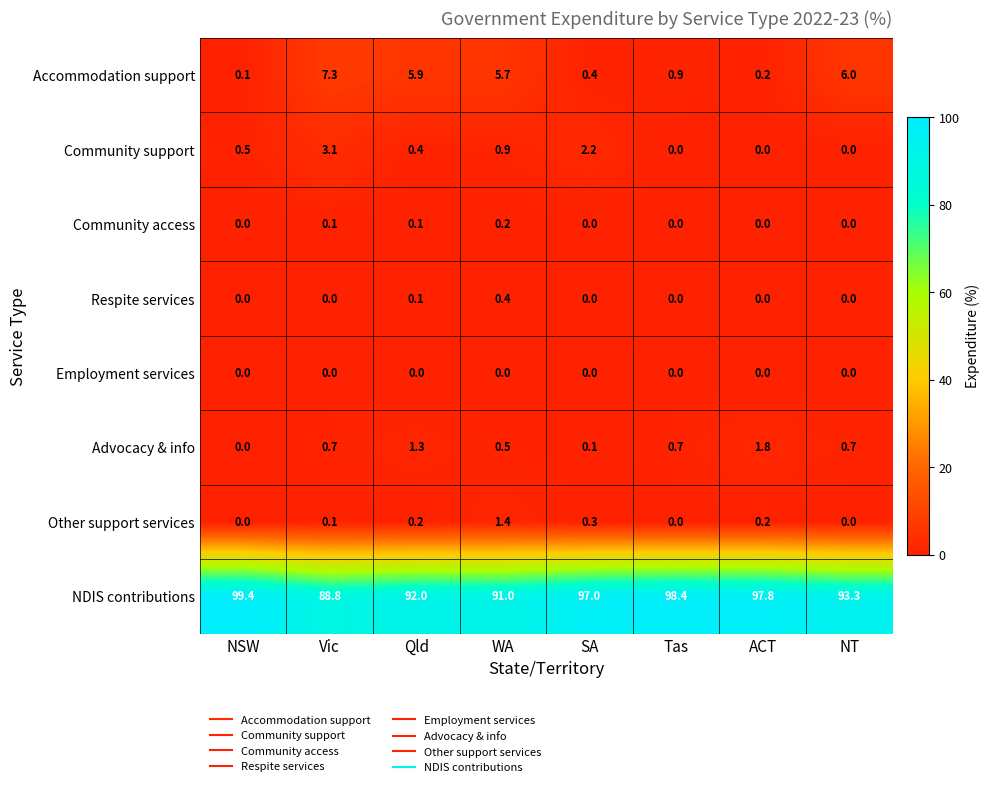

What is the greatest value displayed?

99.4